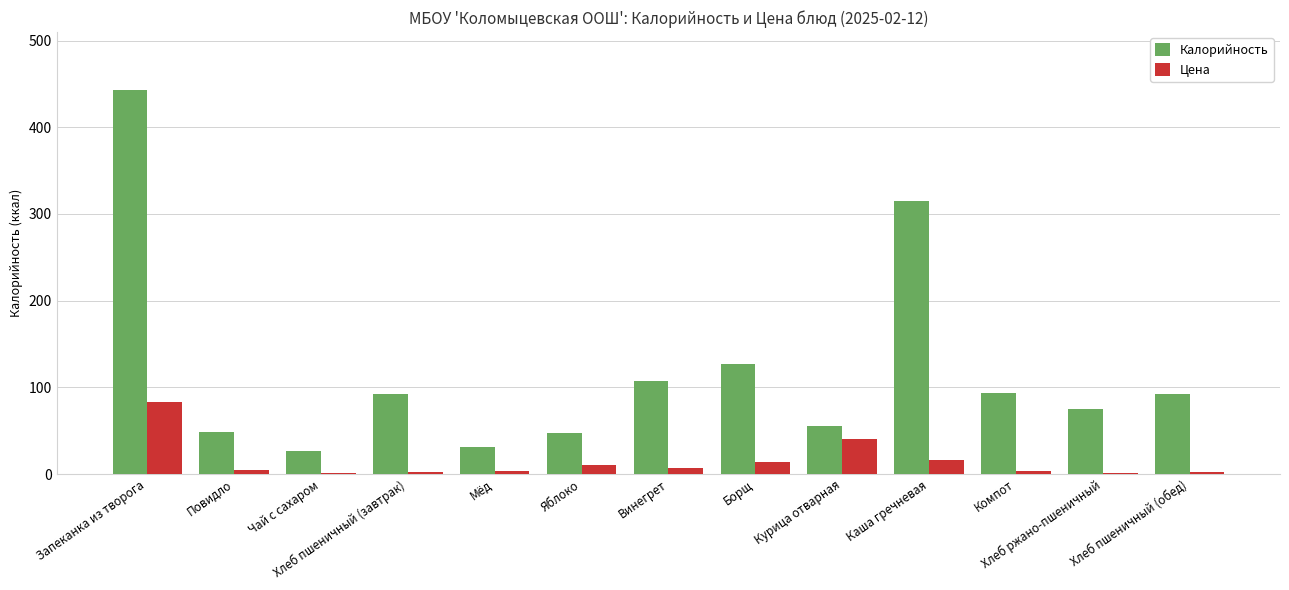

What is the difference between the Калорийность values at Чай с сахаром and Курица отварная?

28.9